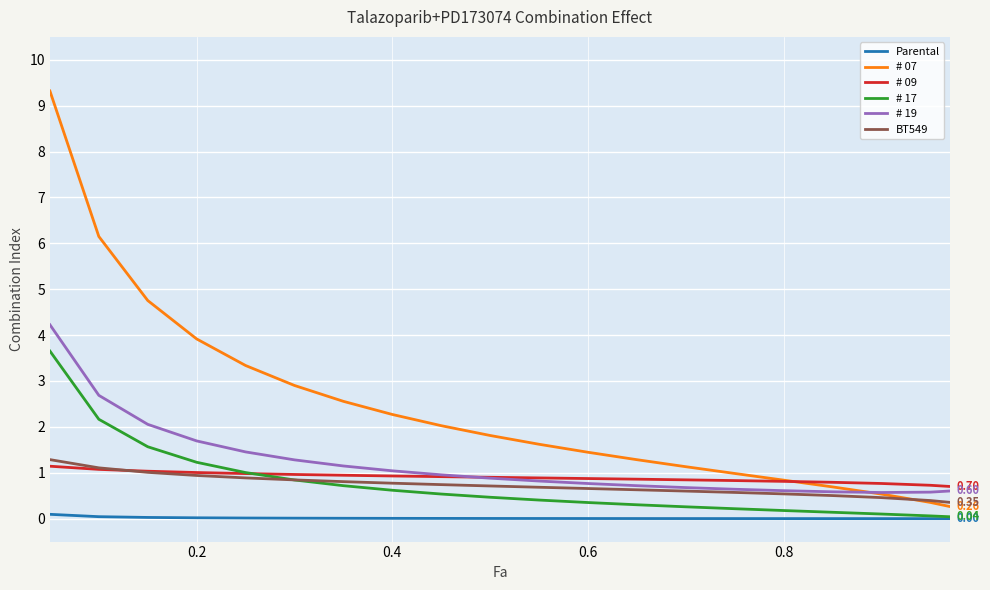

True or false: # 07 and # 17 cross at least once.

False